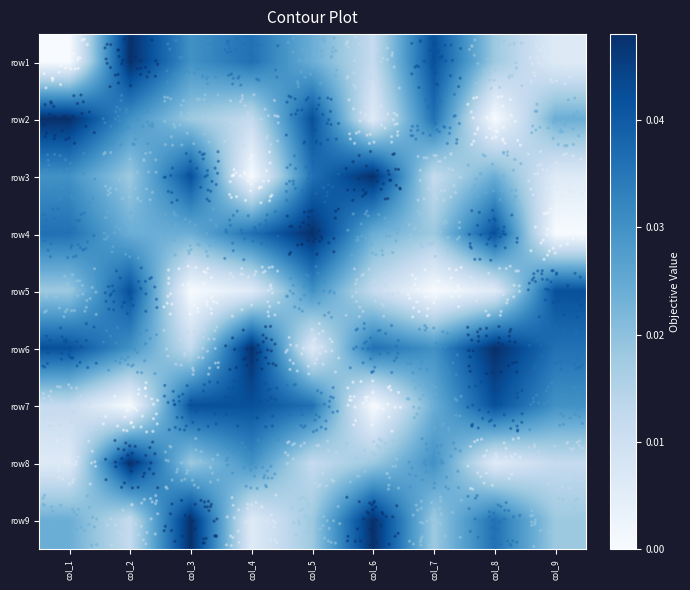

How many data points does each series have?

9